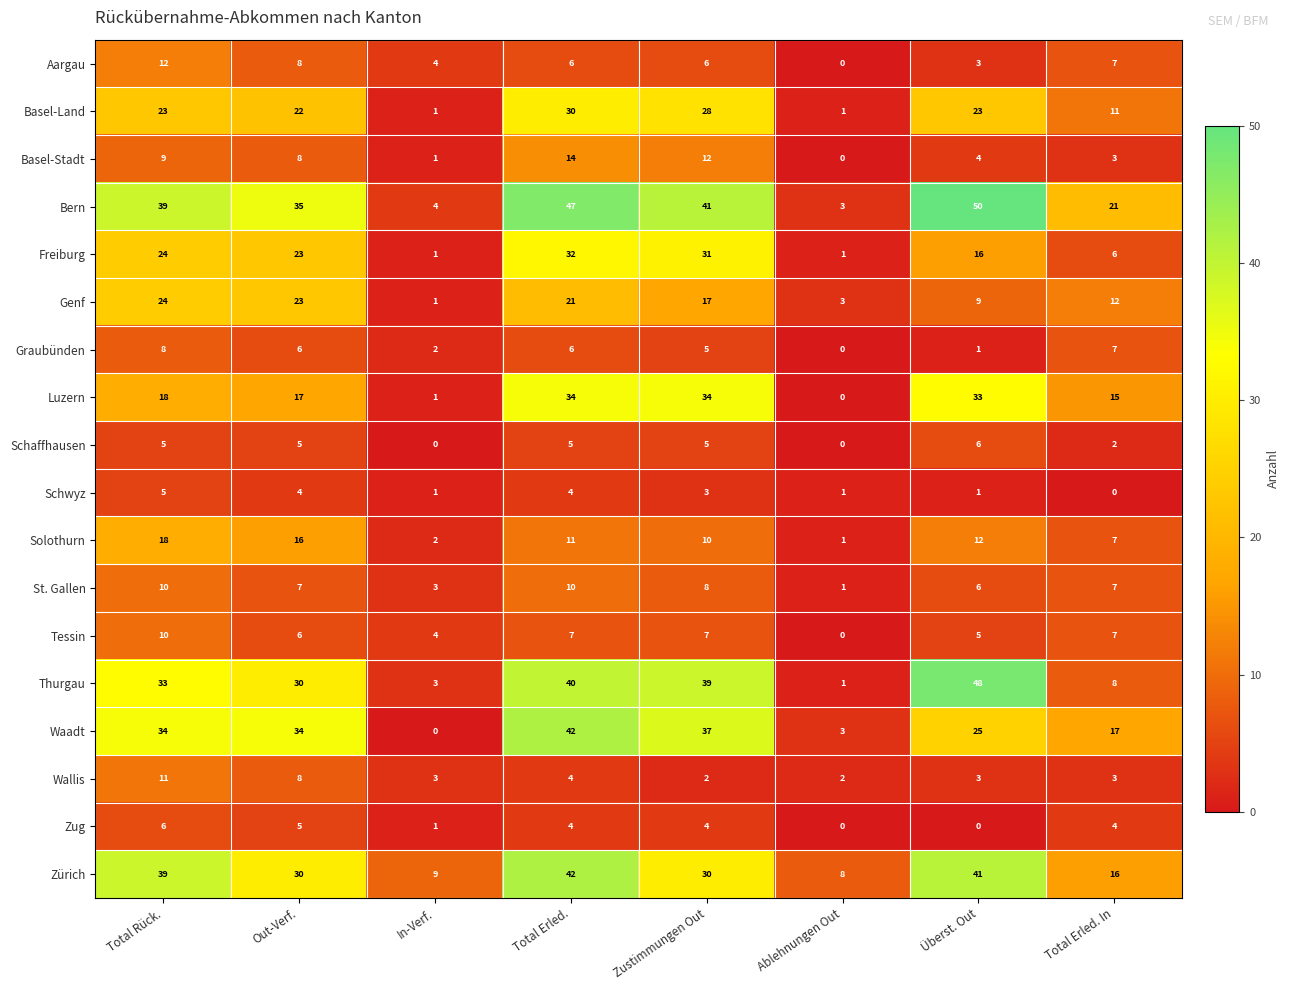

Which label corresponds to the largest value in the chart?

Überst. Out